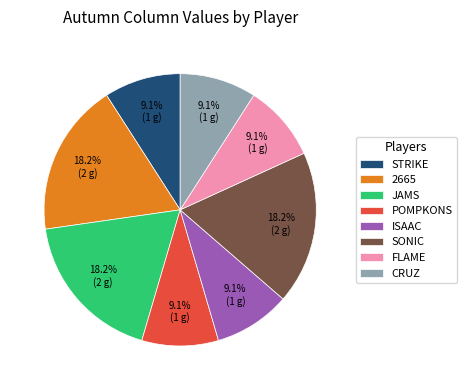

Combined, do JAMS and STRIKE account for over 50%?

No